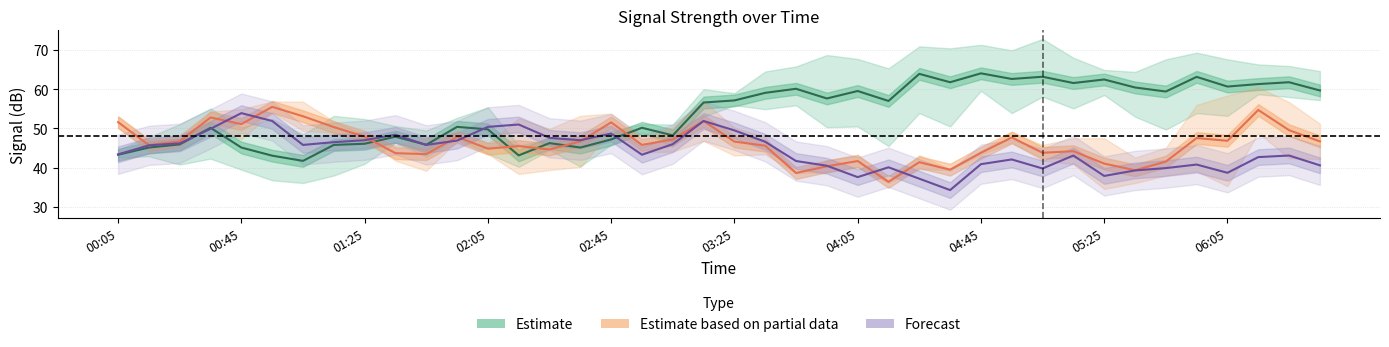

Does the chart have visible grid lines?

Yes